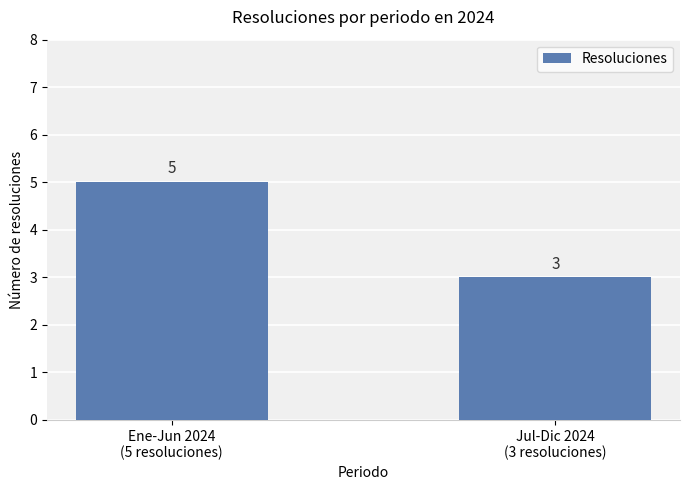

True or false: the data shows 1 at Jul-Dic 2024
(3 resoluciones).

False